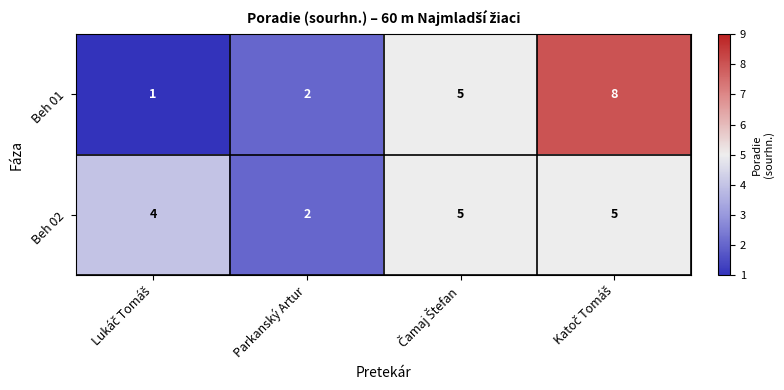

What is the sum of all Beh 02 values?

16